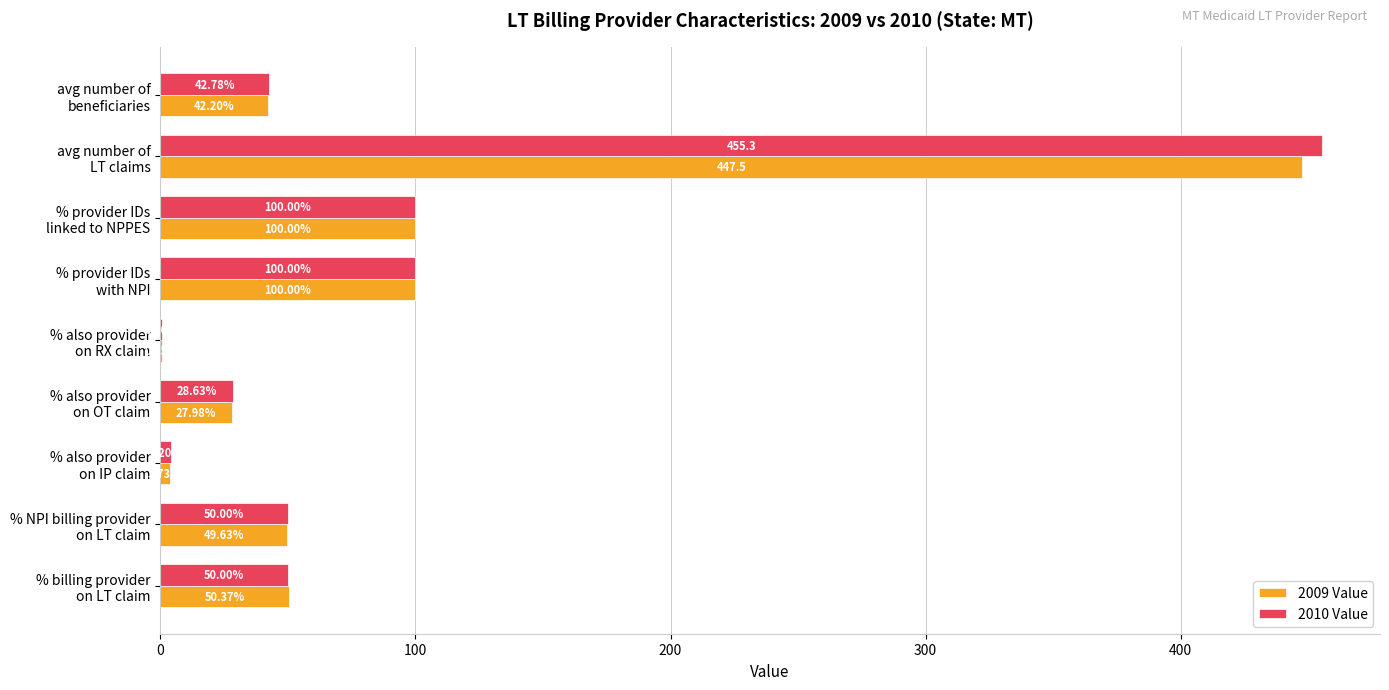

What is the sum of all 2010 Value values?

831.7